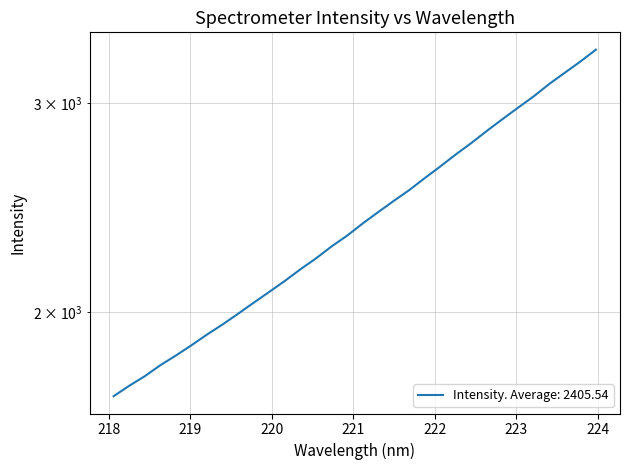

List the labels in order of value, largest first.

223.9802, 223.7895, 223.5987, 223.408, 223.2172, 223.0264, 222.8355, 222.6447, 222.4538, 222.263, 222.0721, 221.8812, 221.6902, 221.4993, 221.3083, 221.1174, 220.9264, 220.7354, 220.5444, 220.3533, 220.1623, 219.9712, 219.7801, 219.589, 219.3979, 219.2067, 219.0156, 218.8244, 218.6332, 218.442, 218.2508, 218.0596